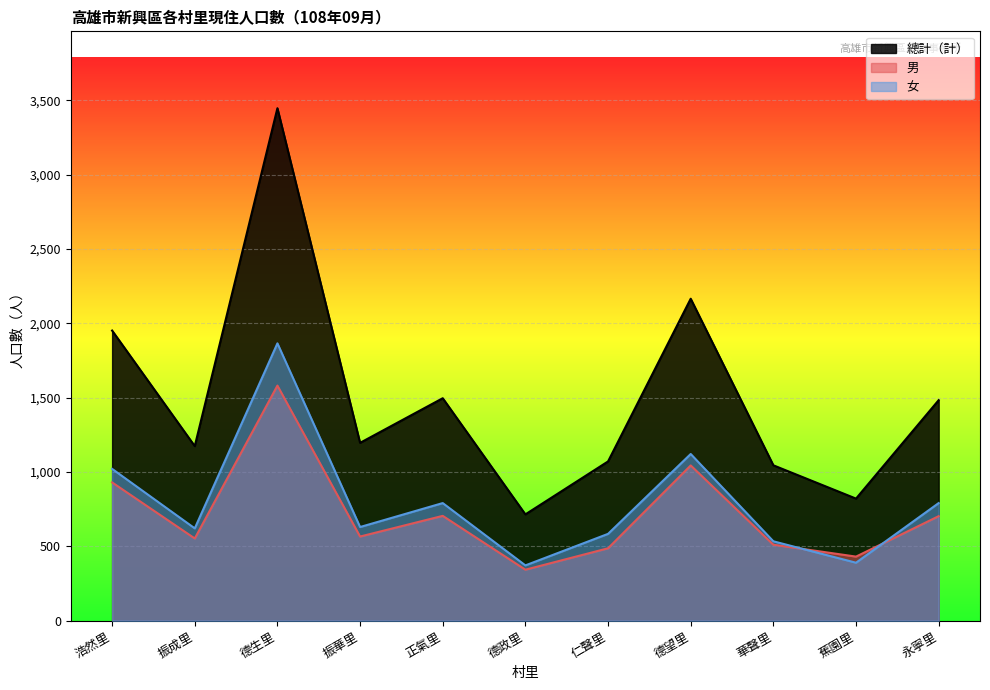

Reading left to right, transcribe all the data shown in this chart.

總計（計）: 浩然里=1951	振成里=1174	德生里=3446	振華里=1196	正氣里=1496	德政里=715	仁聲里=1071	德望里=2165	華聲里=1045	蕉園里=821	永寧里=1483
男: 浩然里=930	振成里=553	德生里=1581	振華里=566	正氣里=705	德政里=343	仁聲里=487	德望里=1044	華聲里=511	蕉園里=431	永寧里=703
女: 浩然里=1021	振成里=621	德生里=1865	振華里=630	正氣里=791	德政里=372	仁聲里=584	德望里=1121	華聲里=534	蕉園里=390	永寧里=791